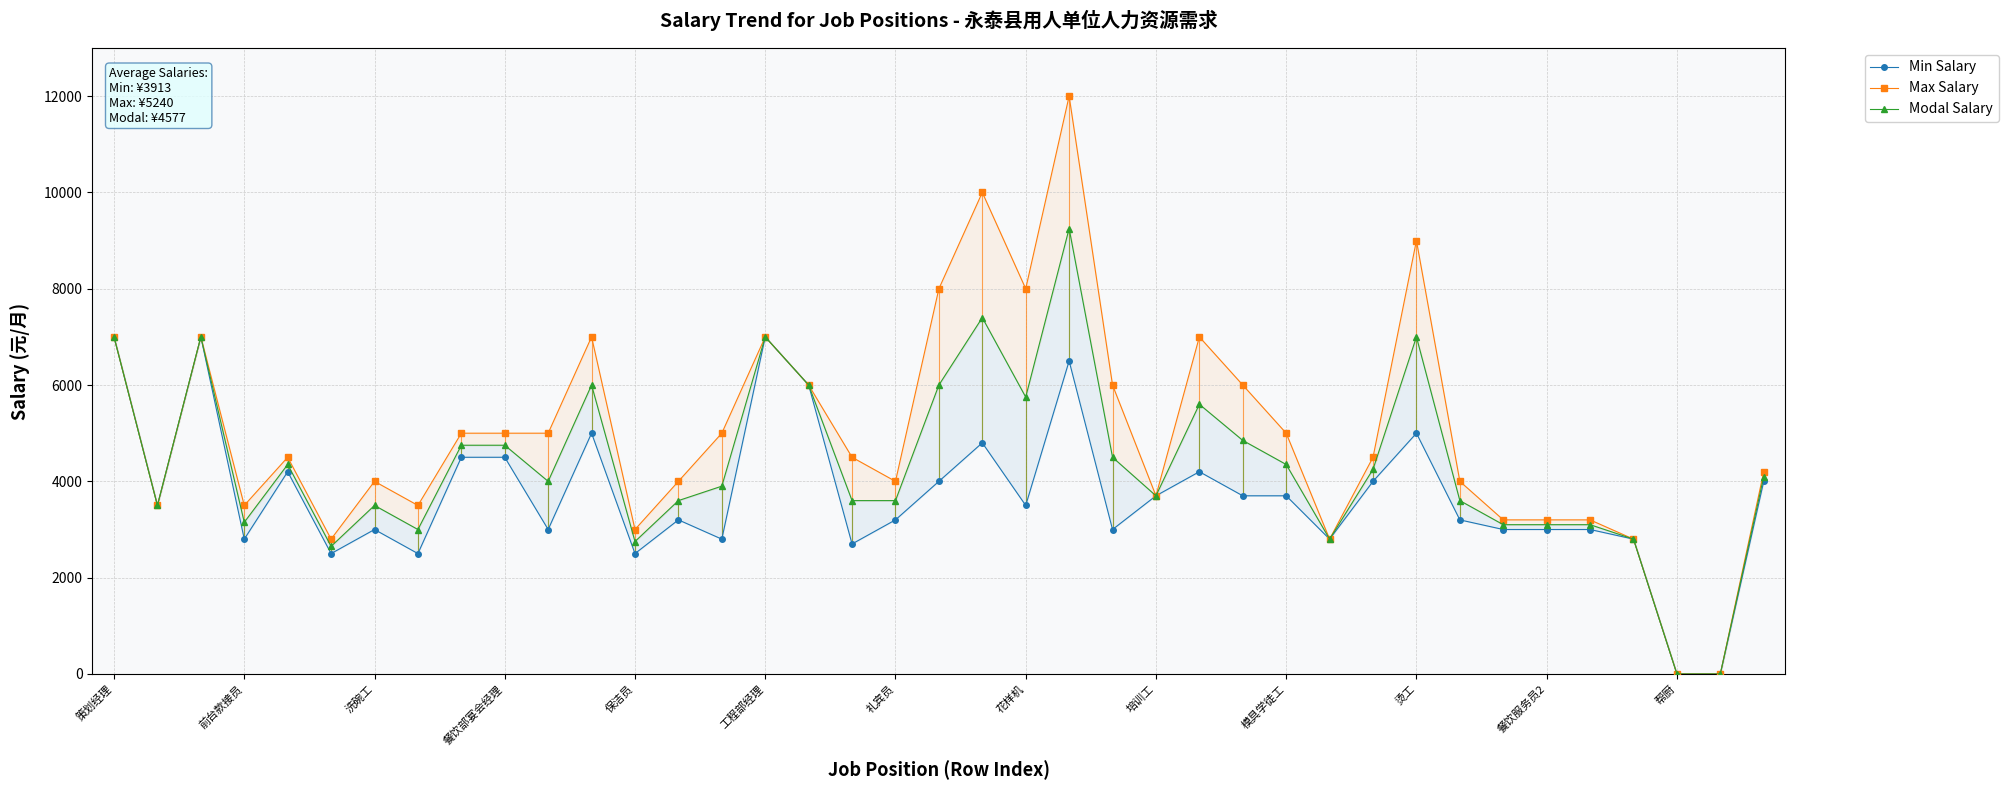

The Modal Salary series shows 7794 at 餐饮部宴会经理. True or false?

False